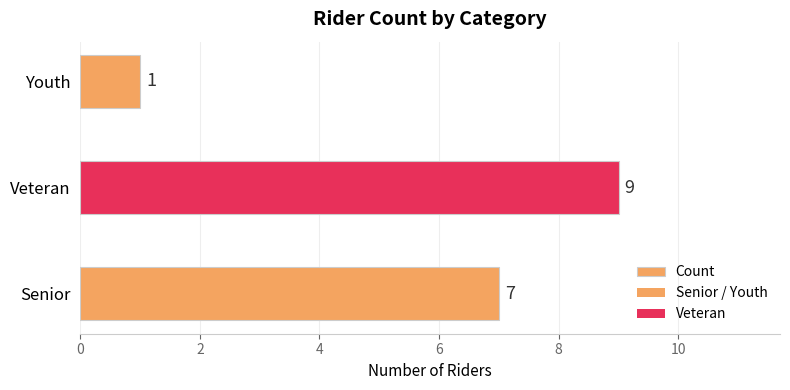

Are the bars horizontal?

Yes